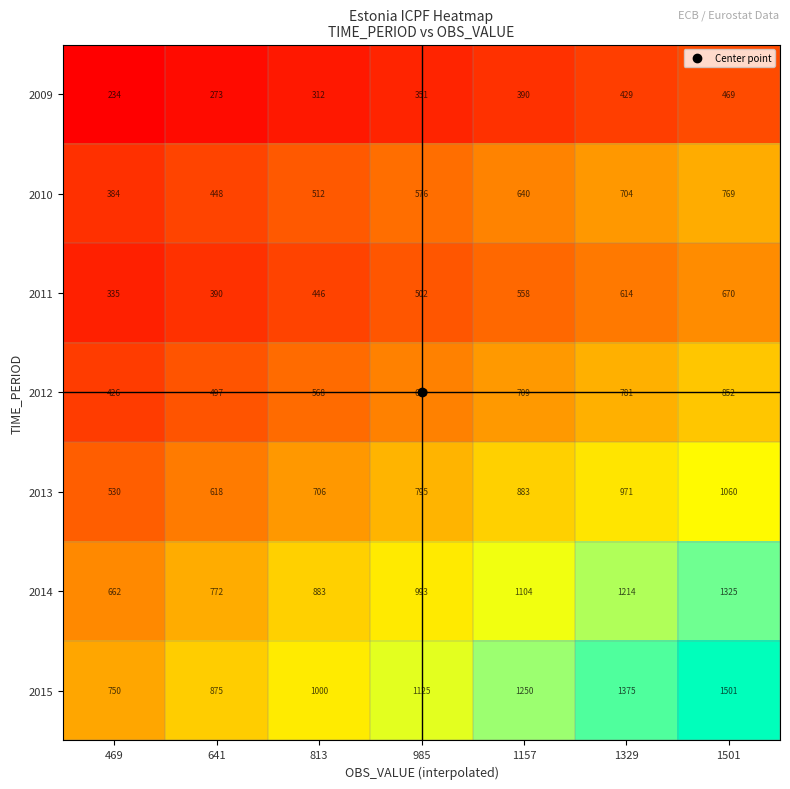

Rank the categories by 2011 value from highest to lowest.

1501, 1329, 1157, 985, 813, 641, 469